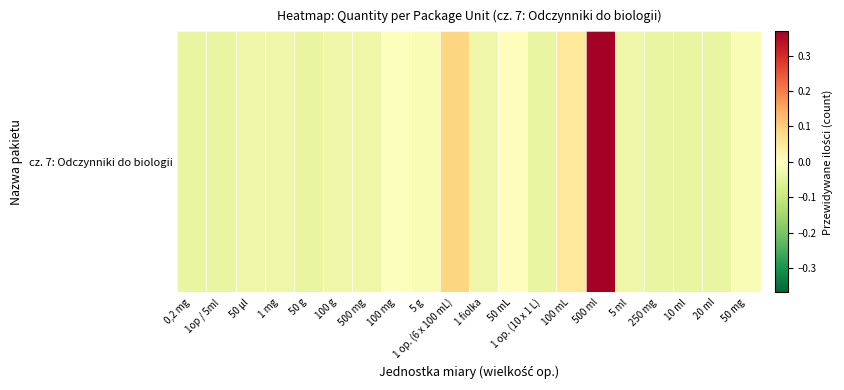

At which label does the data first exceed 0?

1 op. (6 x 100 mL)